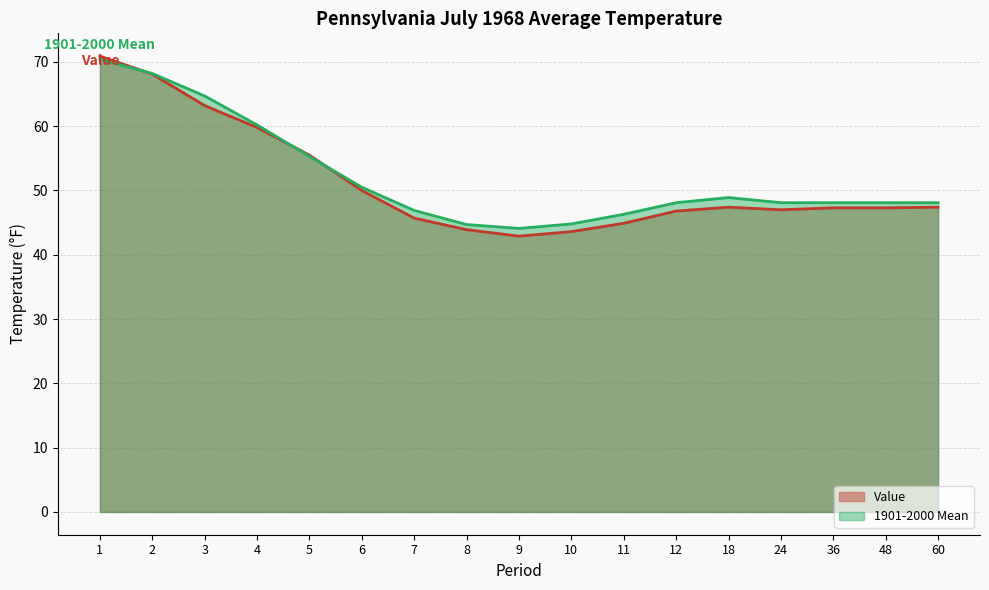

What is the total value across all series at 48?

95.4